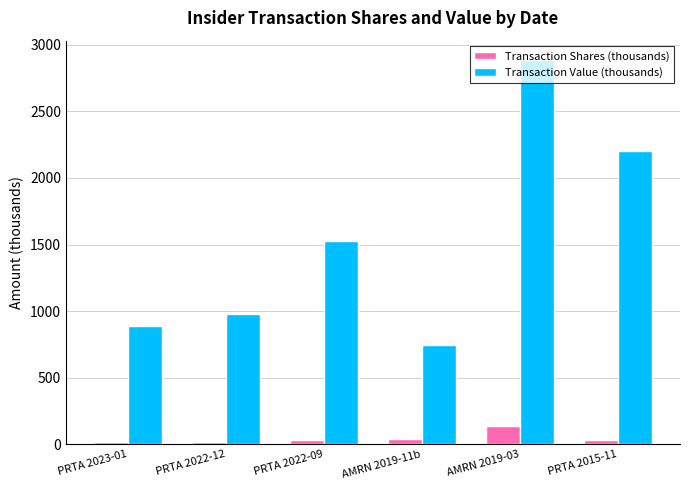

The value of Transaction Shares (thousands) at AMRN 2019-03 is 135.4. True or false?

True